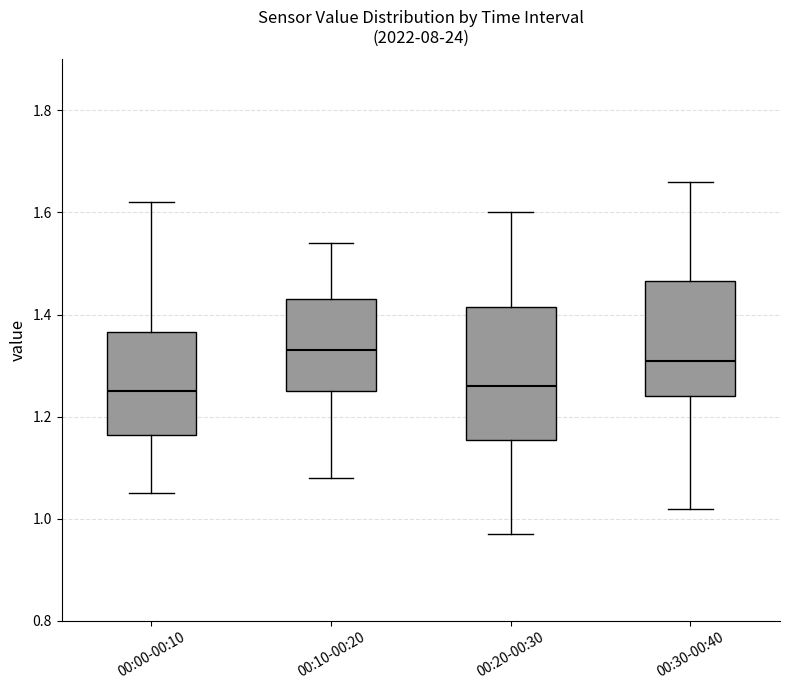

Reading left to right, read every box against the y-axis: the position of its median line, the range the box covers, and the ends of its whiskers. The values are not printed on the chart, so give them approximately, as read against the axis.

00:00-00:10: median 1.26, box 1.16 to 1.36, whiskers 1.06 to 1.62
00:10-00:20: median 1.34, box 1.26 to 1.44, whiskers 1.08 to 1.54
00:20-00:30: median 1.26, box 1.16 to 1.42, whiskers 0.98 to 1.60
00:30-00:40: median 1.32, box 1.24 to 1.46, whiskers 1.02 to 1.66